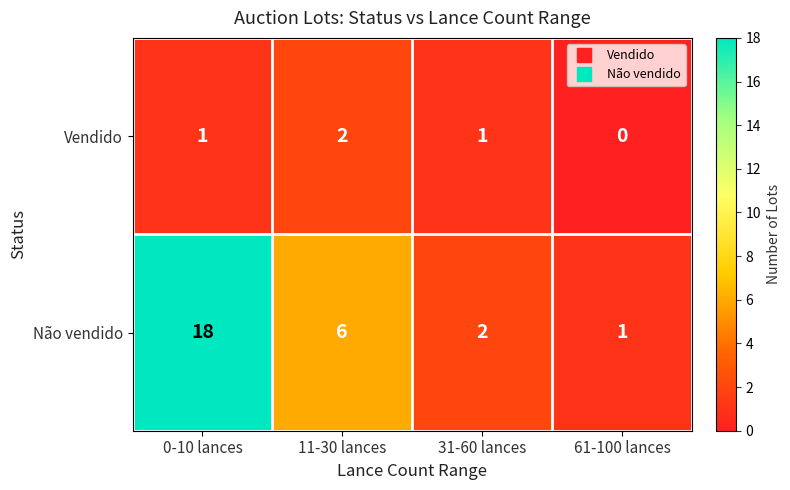

Where is Não vendido nearest to the value 9?

11-30 lances